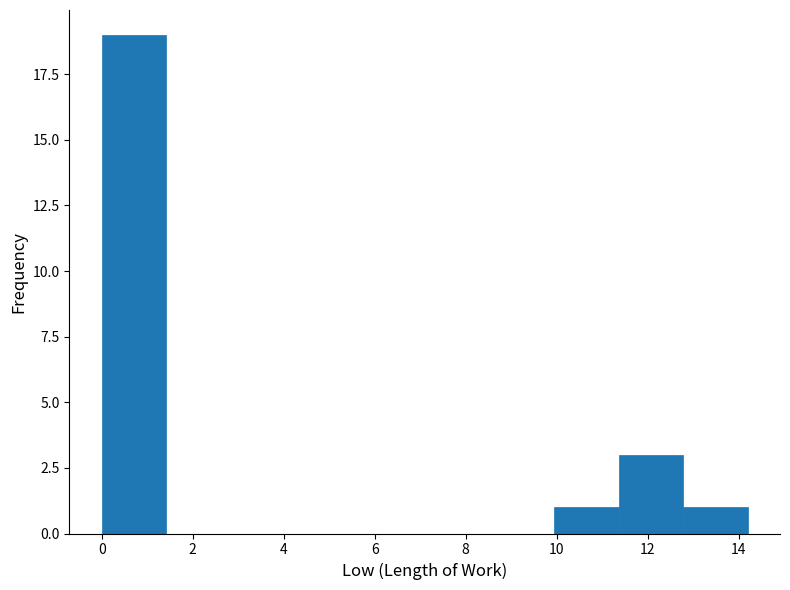

Reading left to right, transcribe this chart: for each bar, give the range it covers on the x-axis and its height. Neither the bar edges nor the heights are printed on the chart, so give them approximately, as read against the axes.

0.00 to 1.42: 19
1.42 to 2.84: 0
2.84 to 4.26: 0
4.26 to 5.68: 0
5.68 to 7.10: 0
7.10 to 8.52: 0
8.52 to 9.94: 0
9.94 to 11.36: 1
11.36 to 12.78: 3
12.78 to 14.20: 1